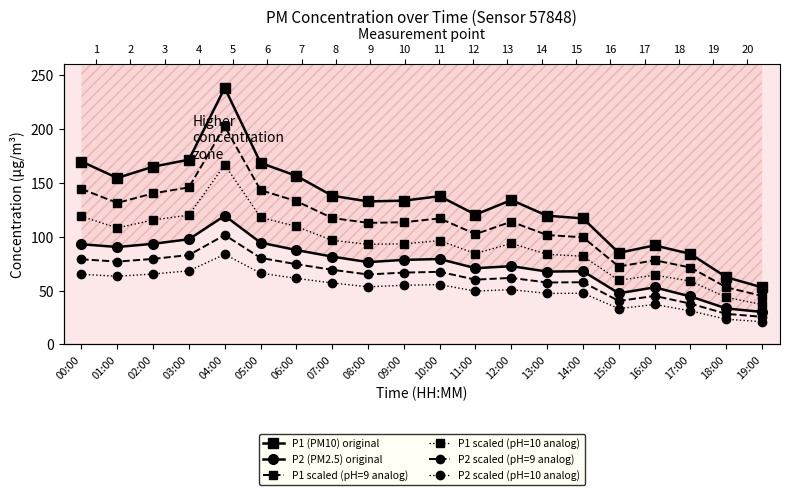

What is the total value across all series at 19:00?

211.8